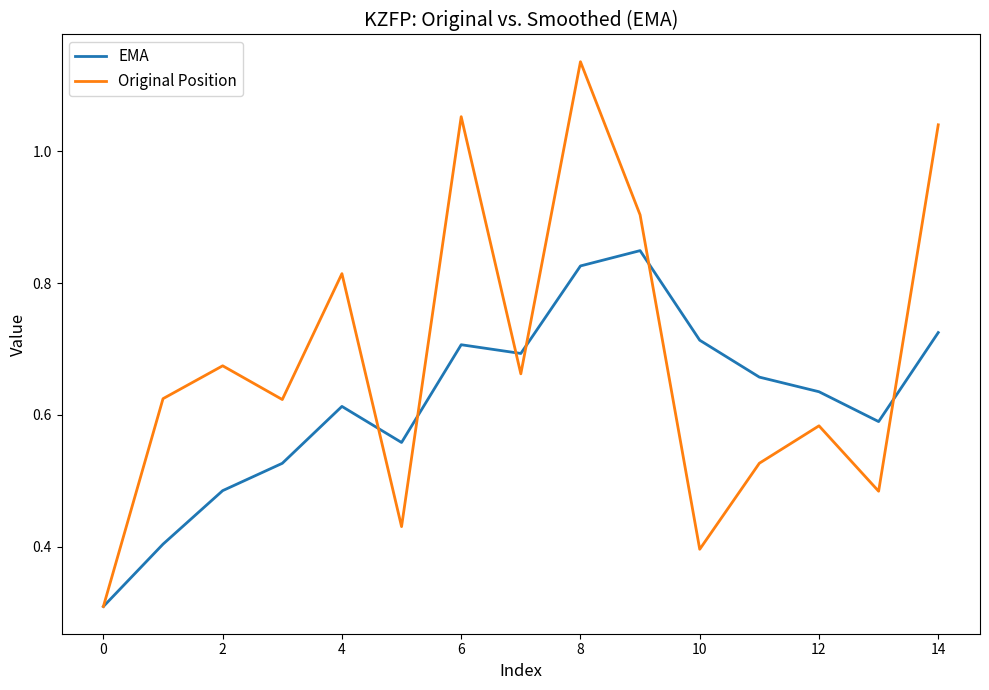

Which series has the largest total across all categories?

Original Position